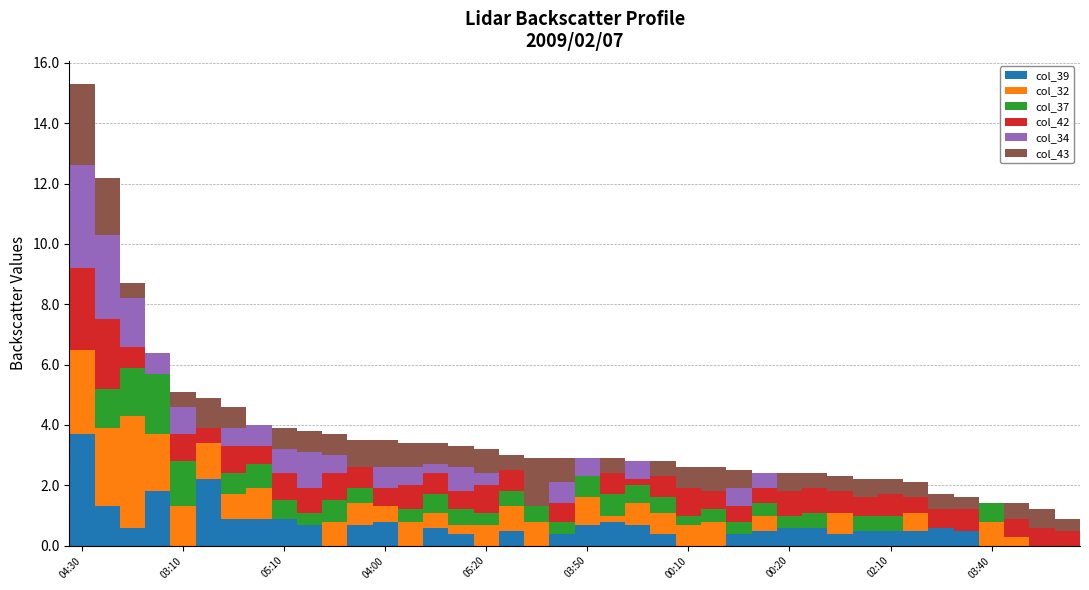

What is the maximum value for col_39?

3.7